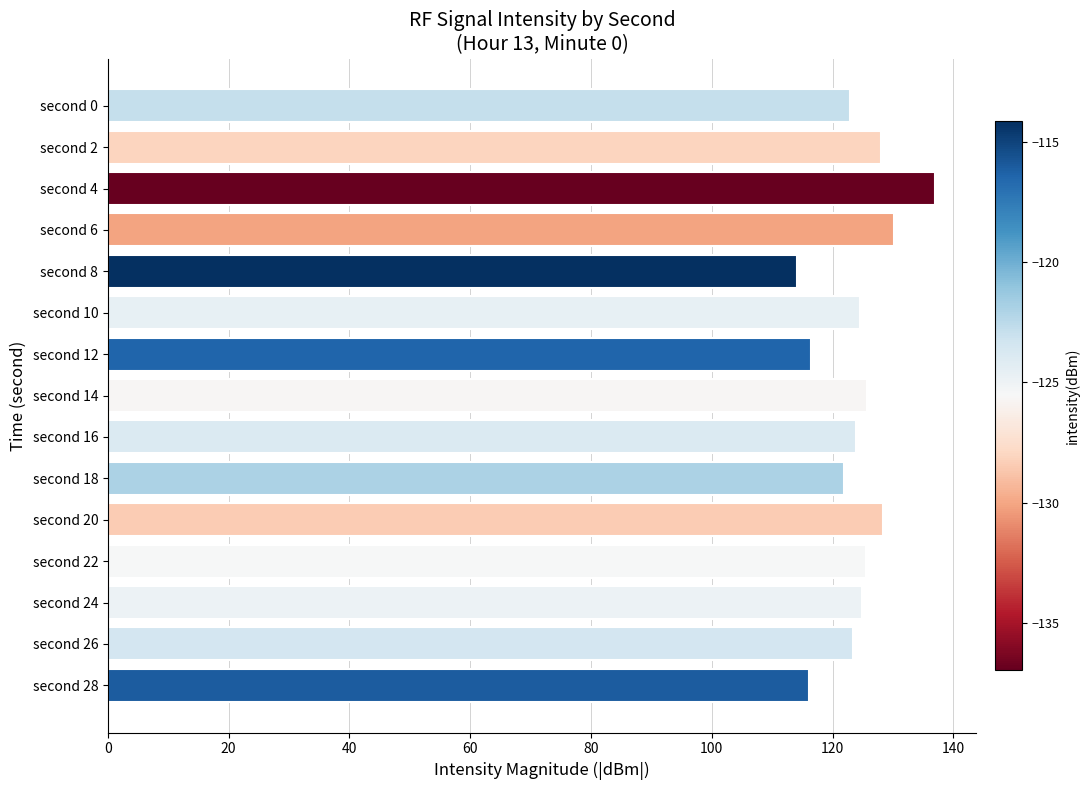

What is the value of the 12th bar from the top?

125.5